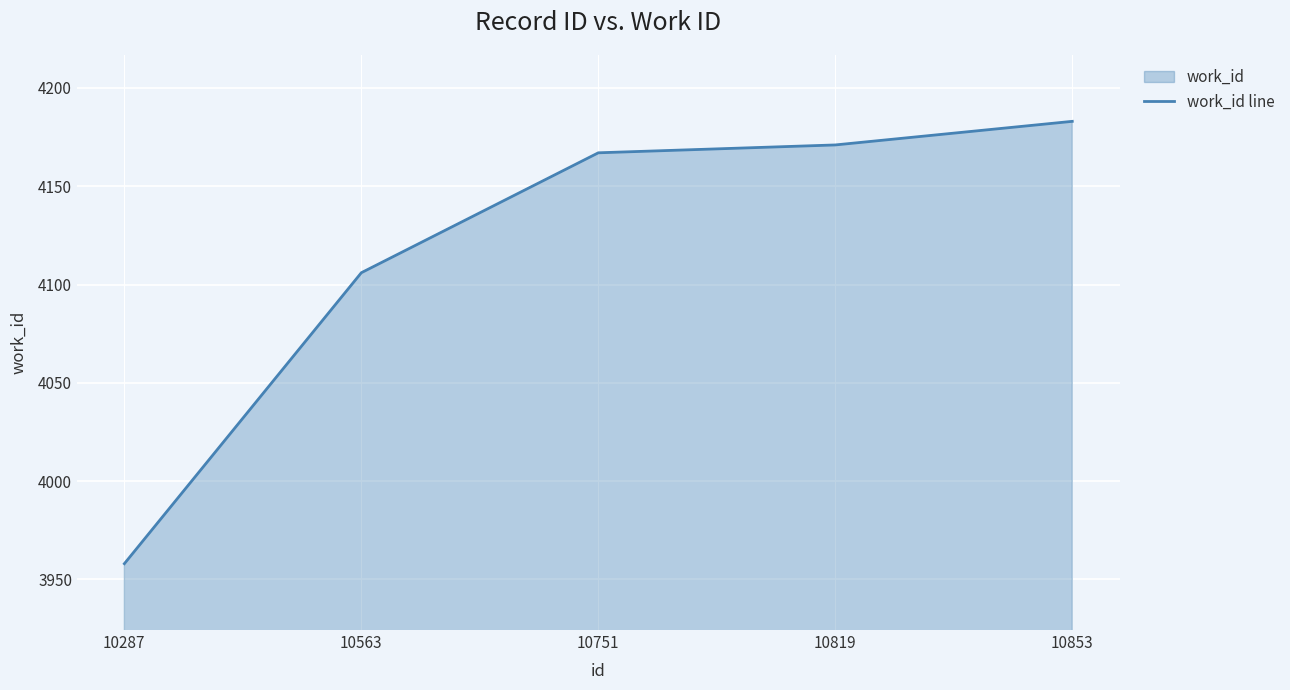

At which category does the chart reach its minimum across all series?

10287